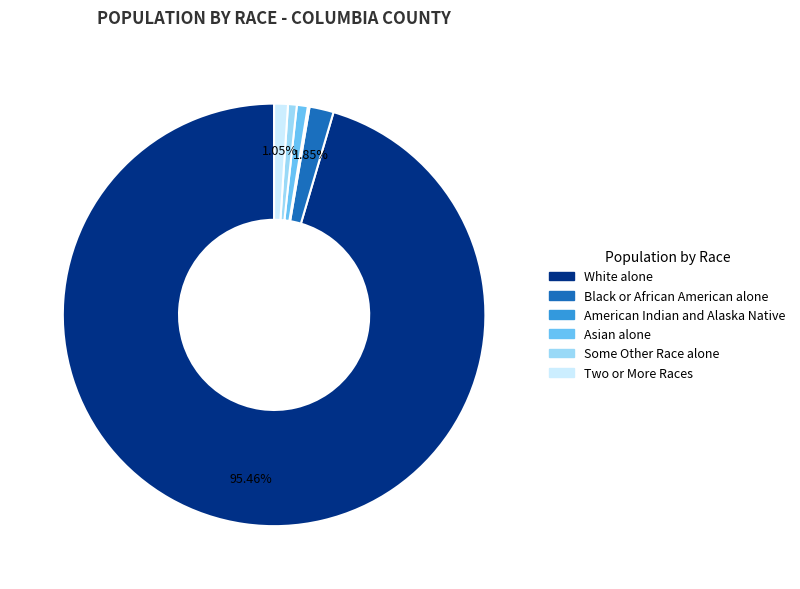

Which slice is the largest?

White alone